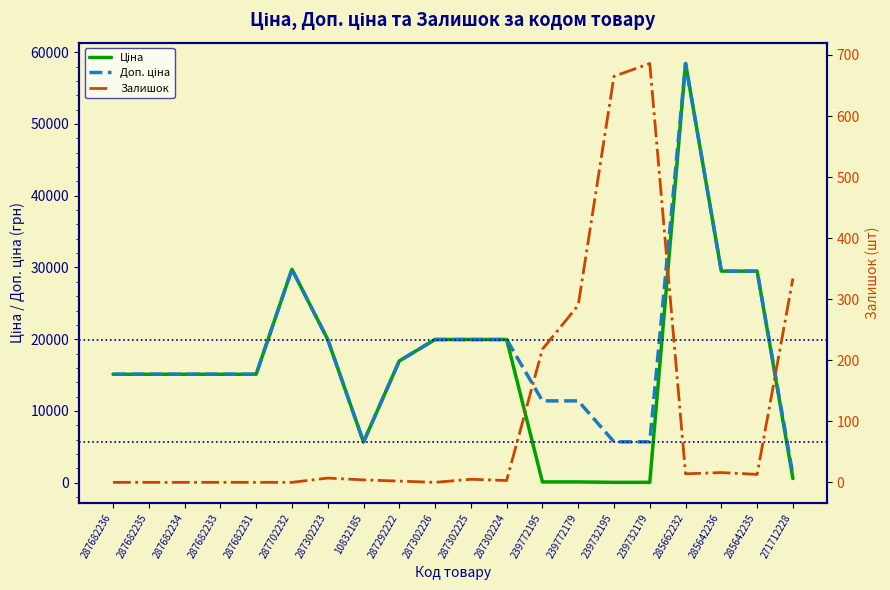

True or false: Ціна has a value of 7810.7 at 10832185.

False